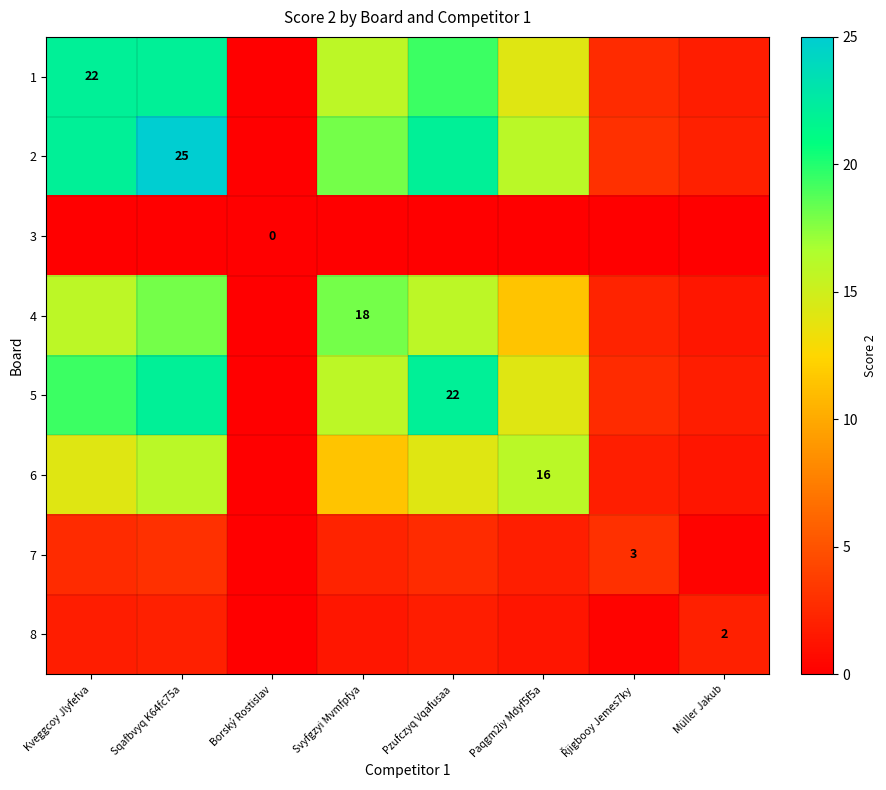

Count the number of categories in the chart.

8